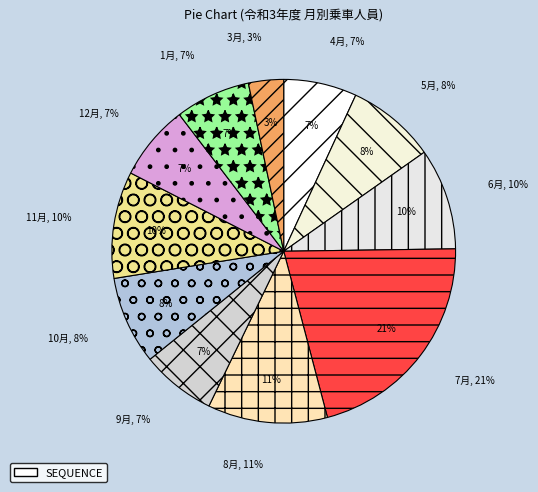

Is it true that 1月 is 13% of the pie?

False